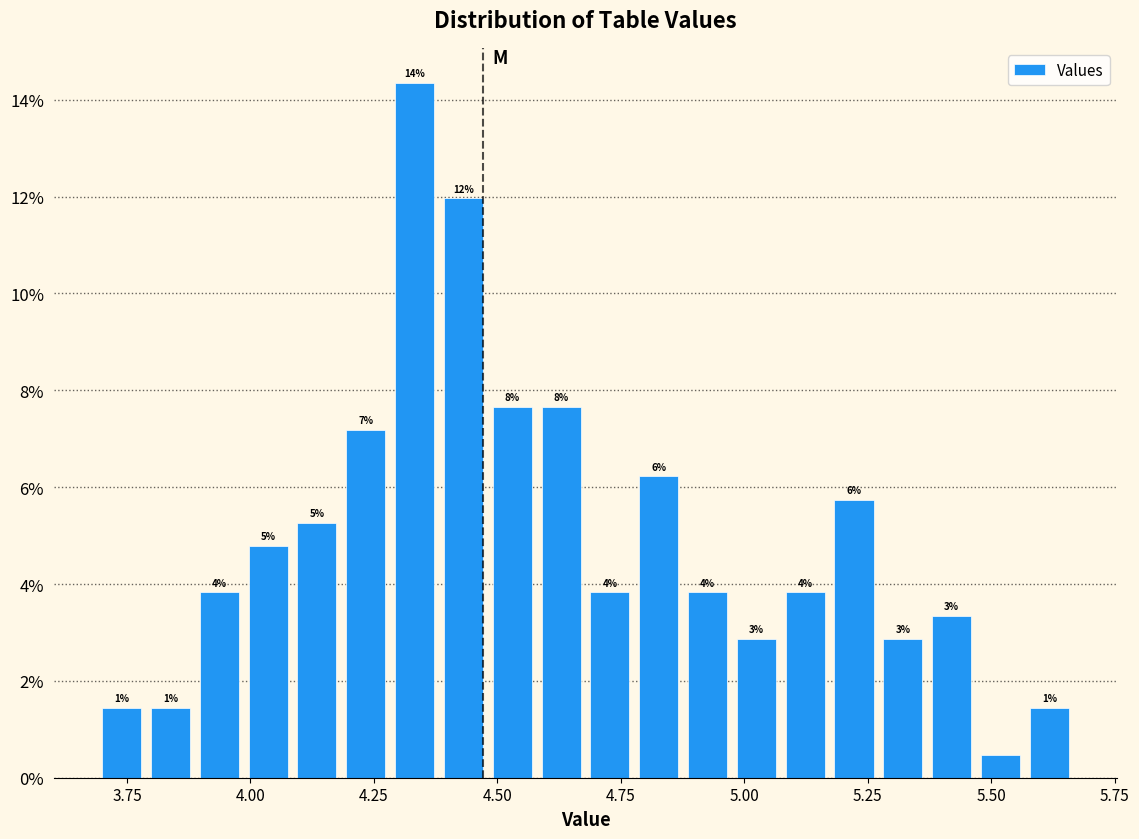

Read against the x-axis, roughly where is the centre of the tallest bar?

4.35